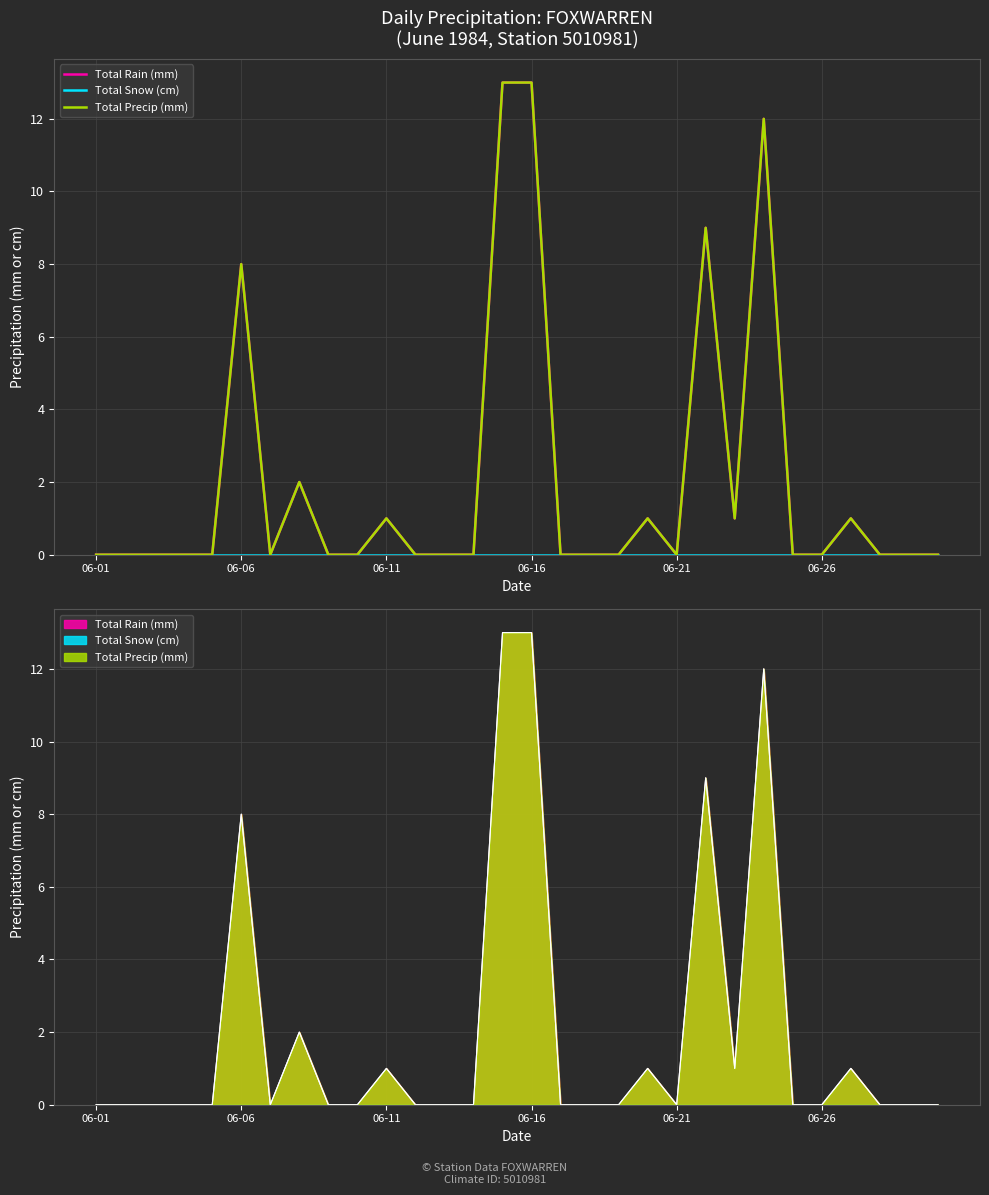

Does the chart display data point markers on the line(s)?

No